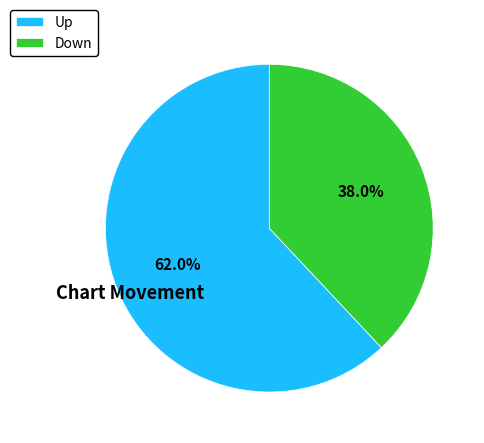

What is the ratio of the value at Up to the value at Down?

1.6